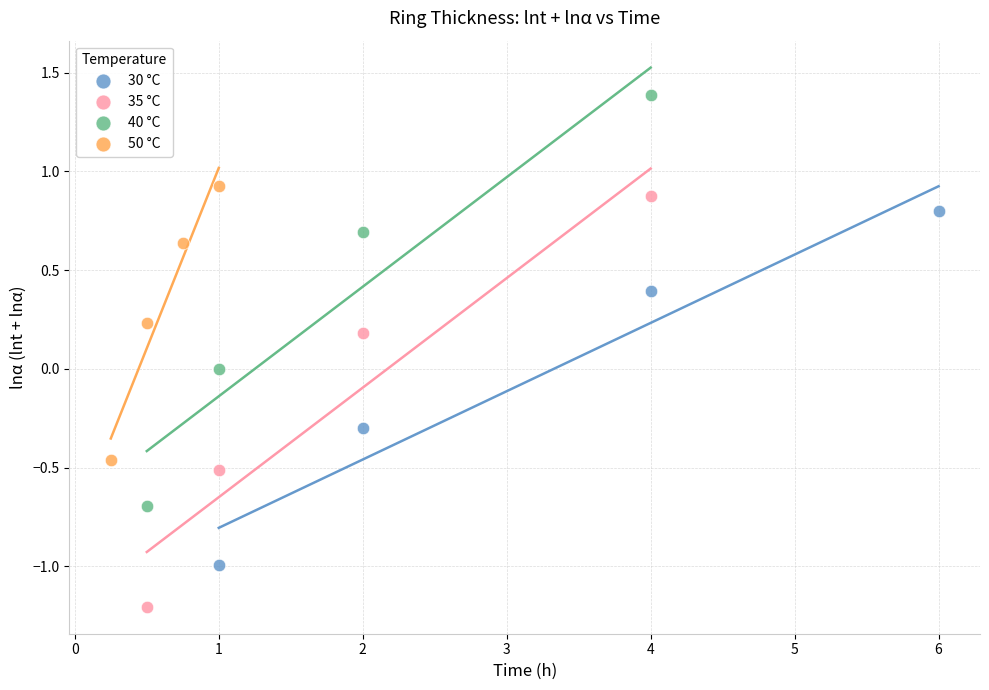

Which series contains the highest Y value?

40 °C